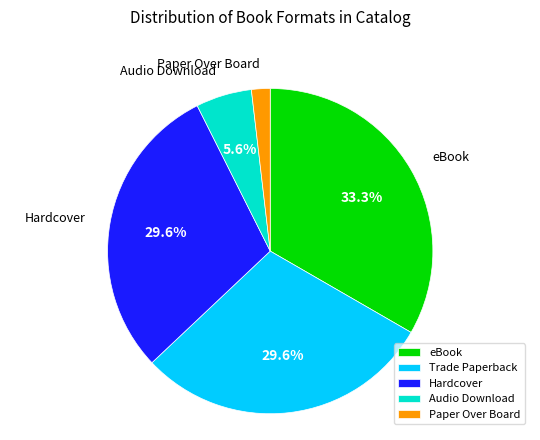

Is it true that Trade Paperback is 20% of the pie?

False